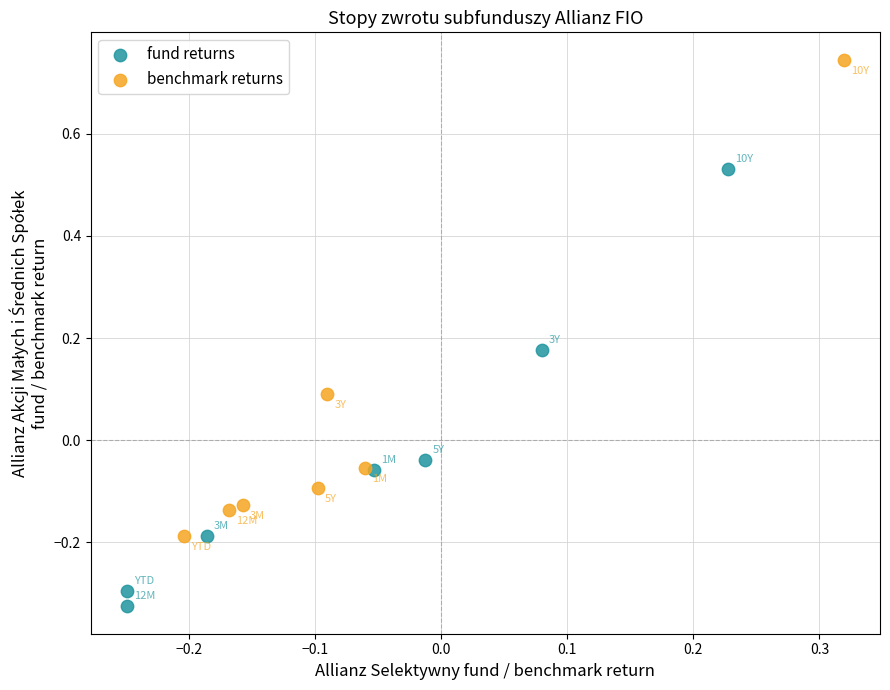

Which series has the widest spread of Y values?

benchmark returns